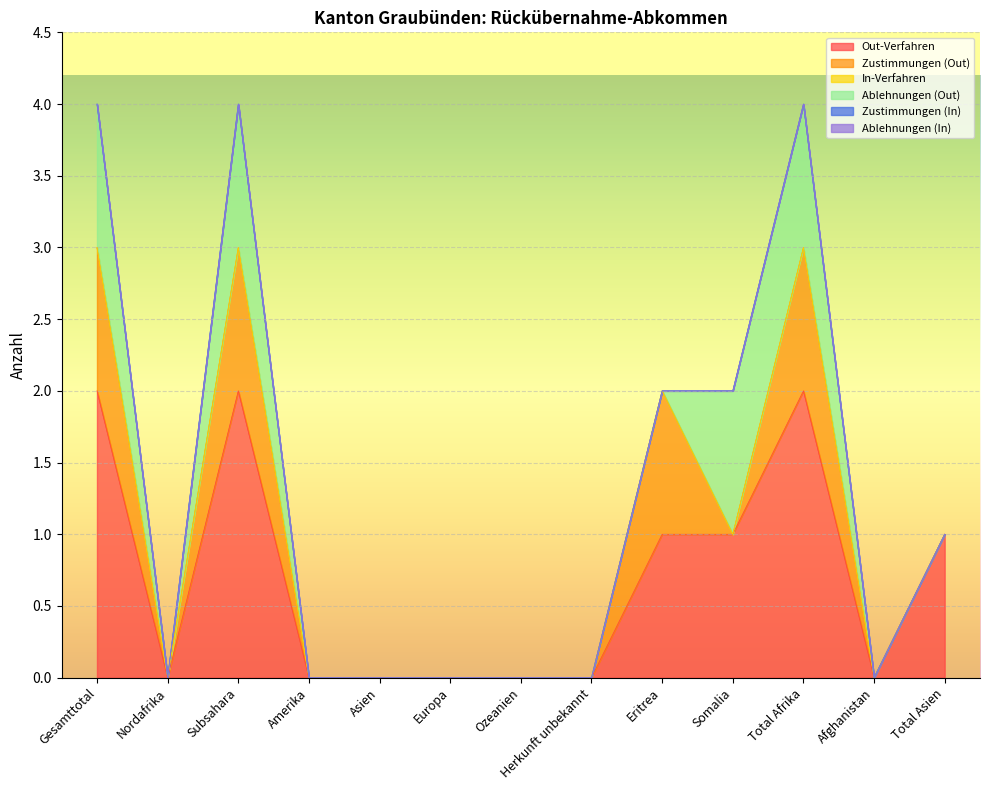

True or false: Zustimmungen (Out) and Ablehnungen (In) intersect in this chart.

False